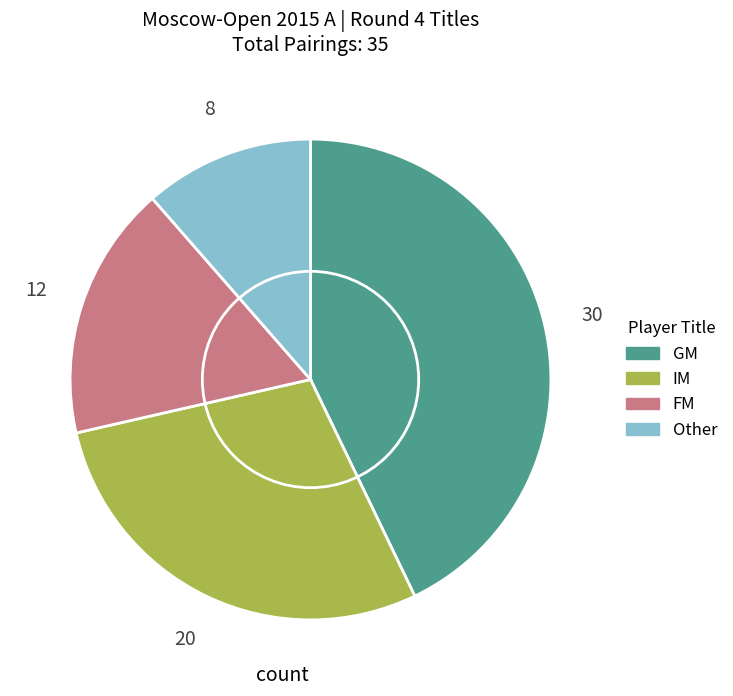

Is there any slice that represents more than half of the pie?

No